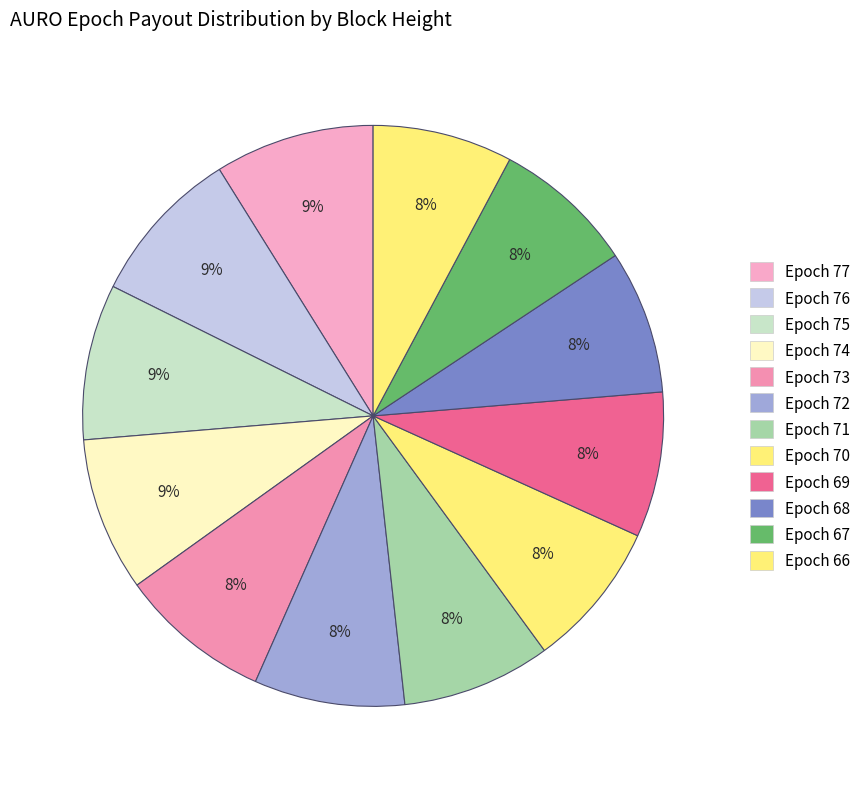

Does Epoch 67 account for over 50% of the chart?

No